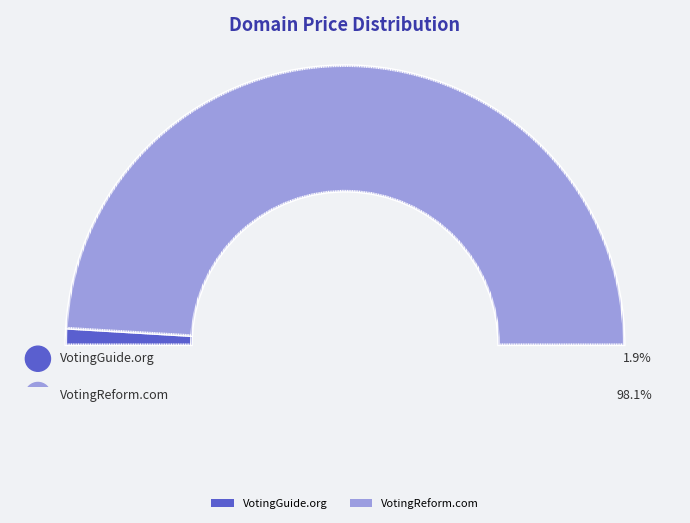

Which category accounts for the majority?

VotingReform.com